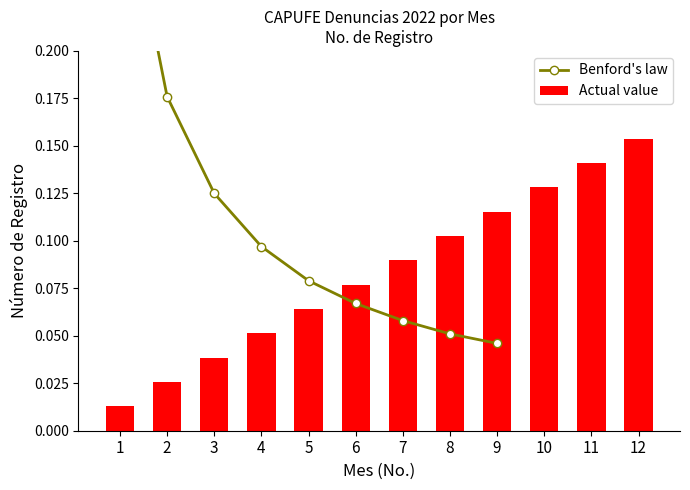

Is it true that the value at 1 is 0.0?

False